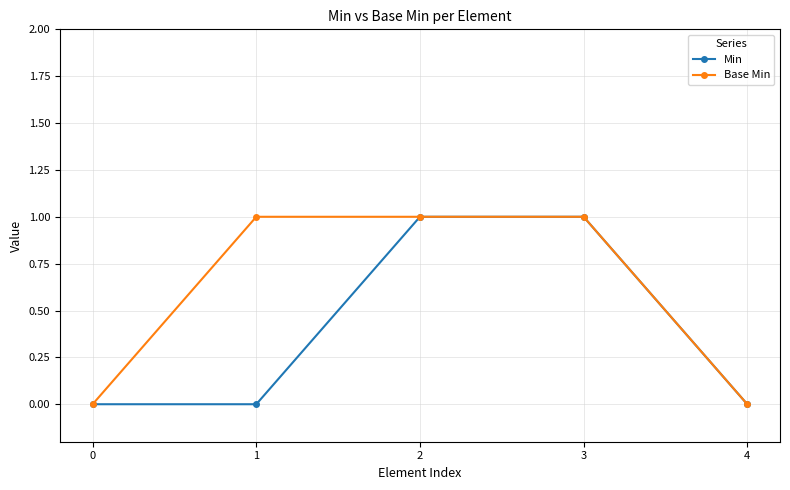

True or false: Min has a value of 1 at 1.

False